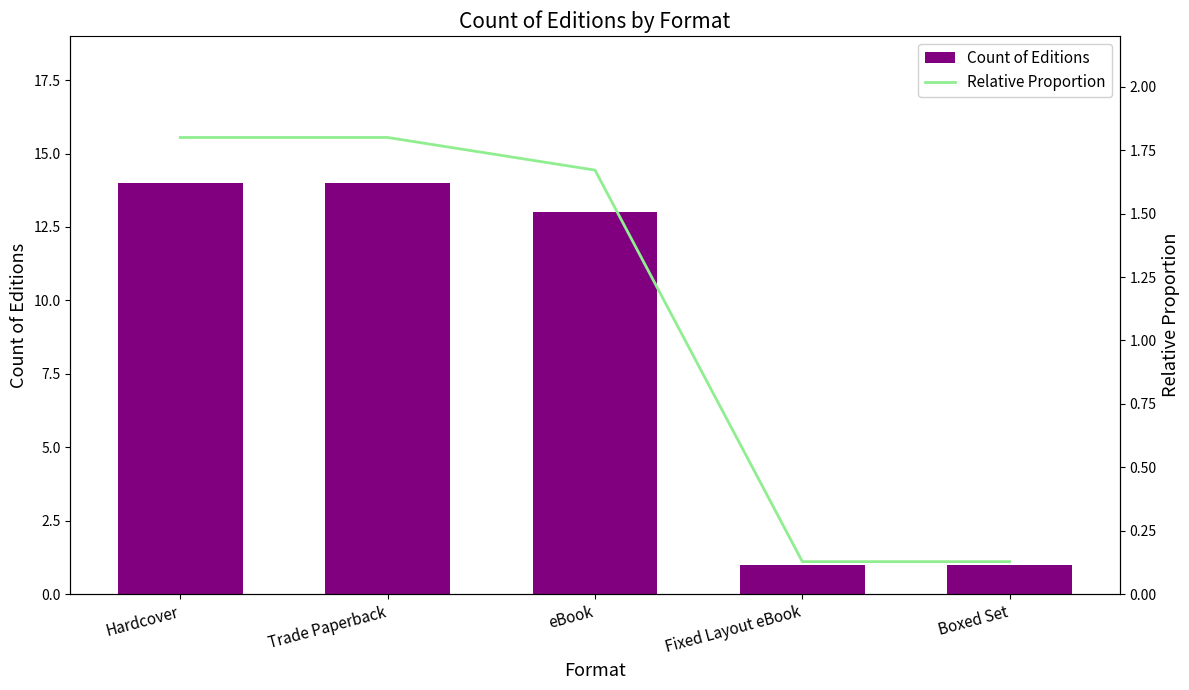

Which has a higher value, Trade Paperback or Hardcover?

Trade Paperback